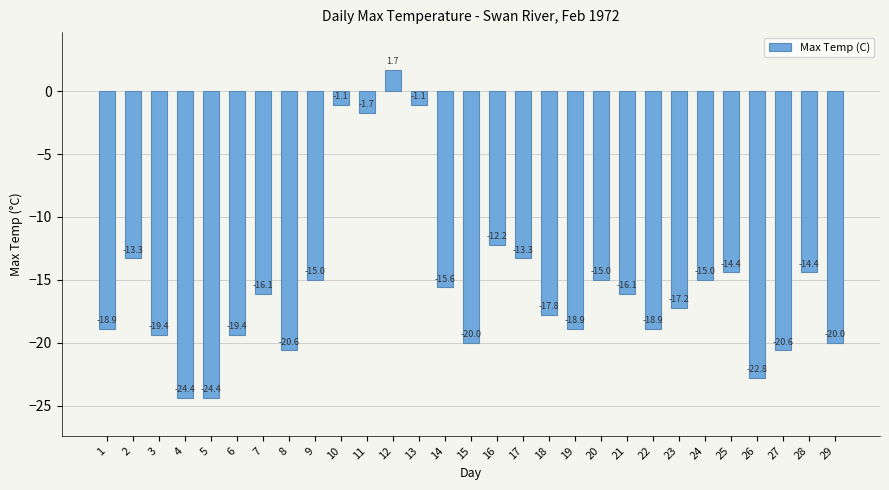

What is the sum of all values?

-445.9